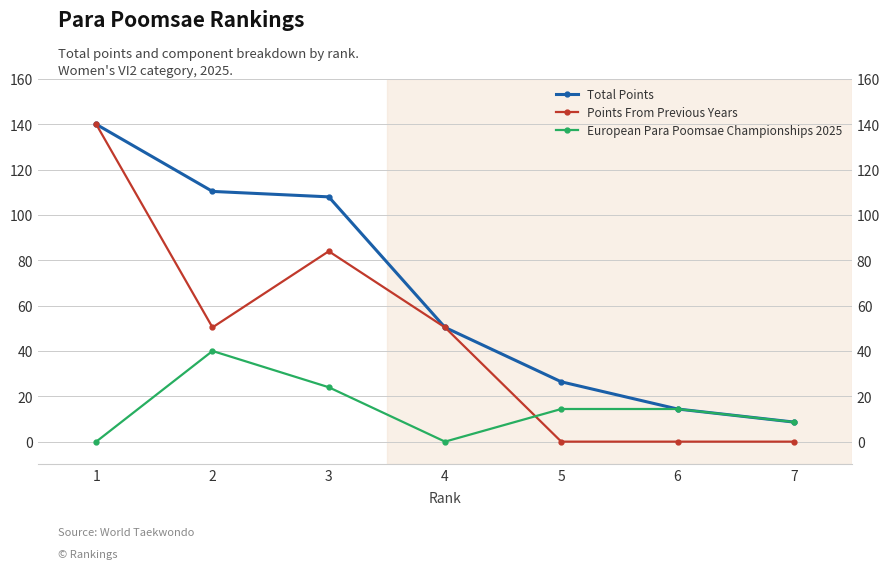

In European Para Poomsae Championships 2025, how many points are lower than both neighbors (excluding endpoints)?

1